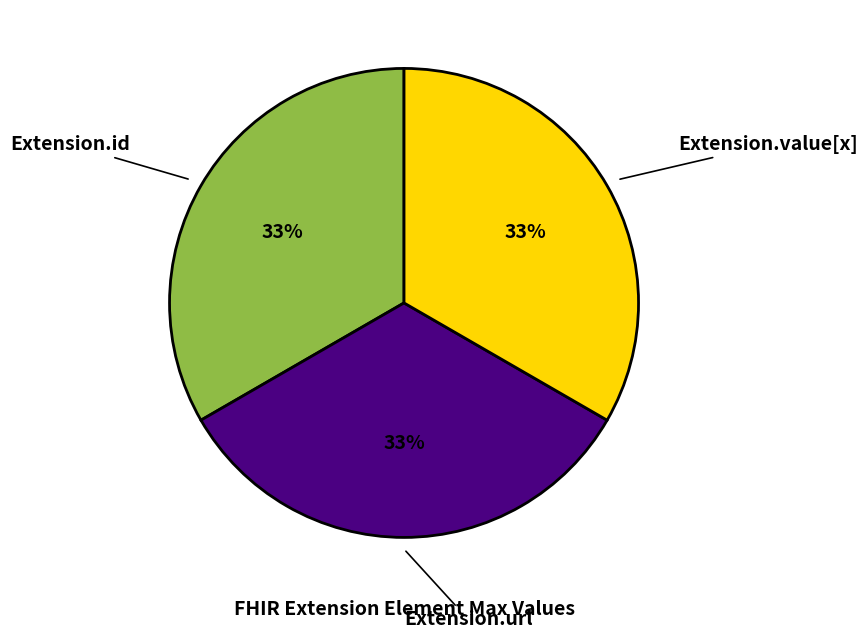

Does any single category account for the majority?

No